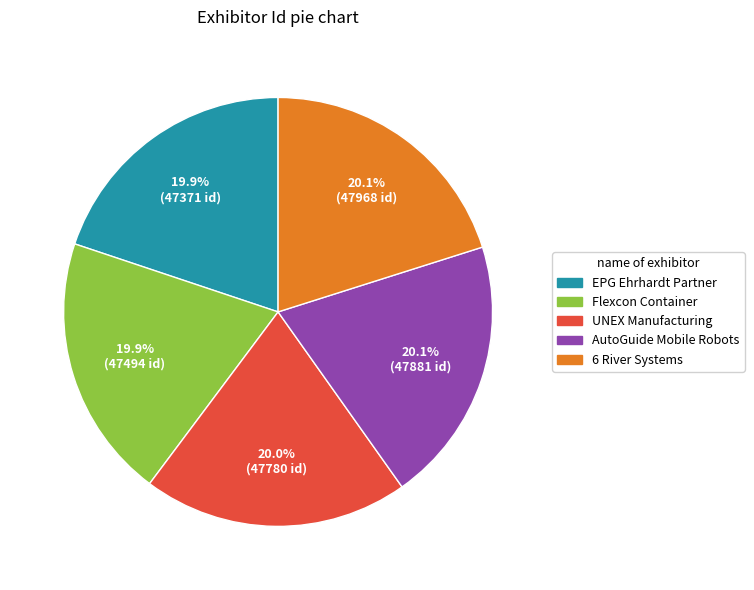

Does any single category account for the majority?

No